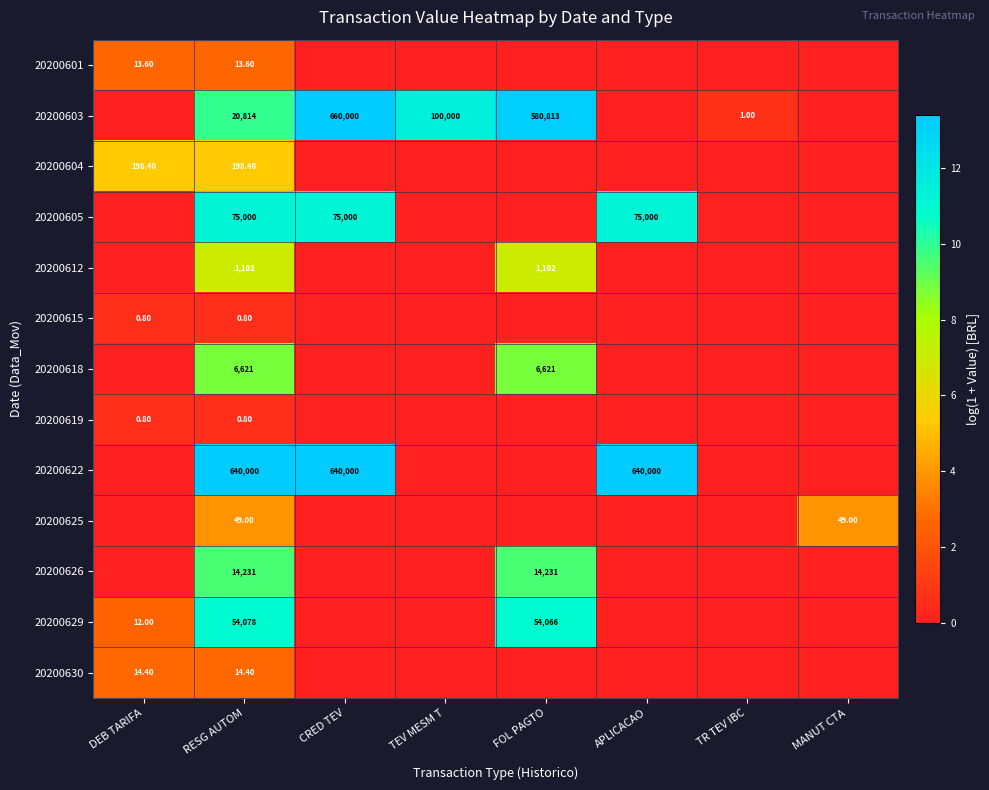

True or false: 20200626 has a value of 0.0 at APLICACAO.

True